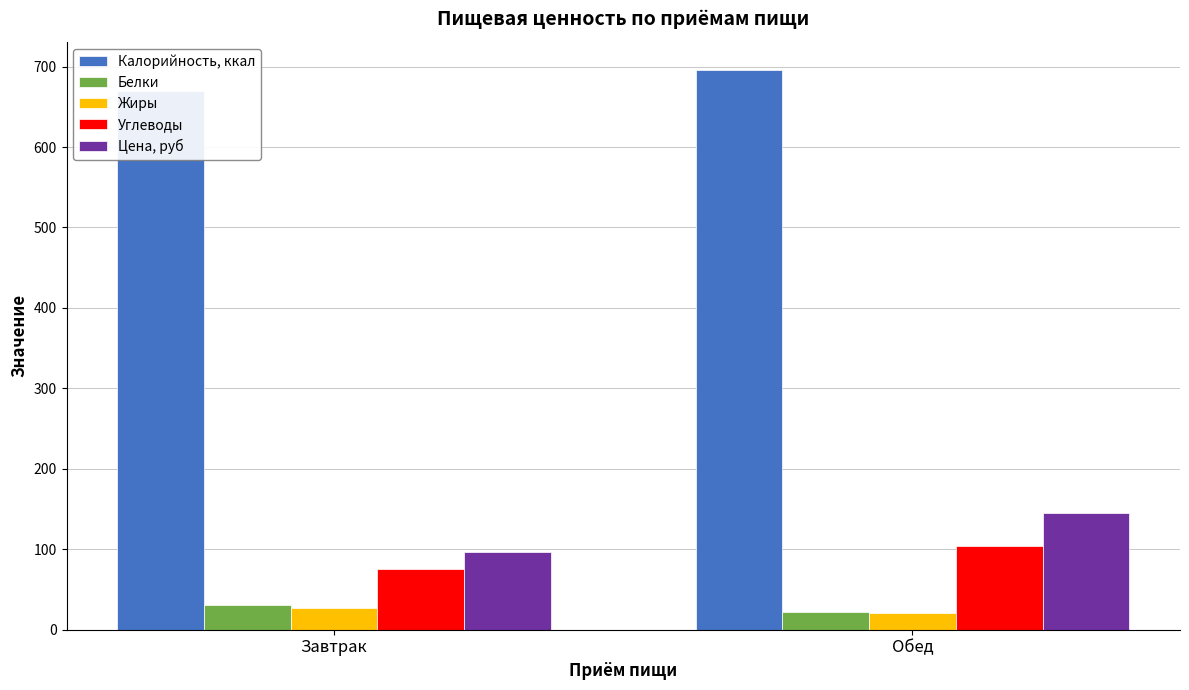

What is the label of the 2nd bar from the right?

Завтрак